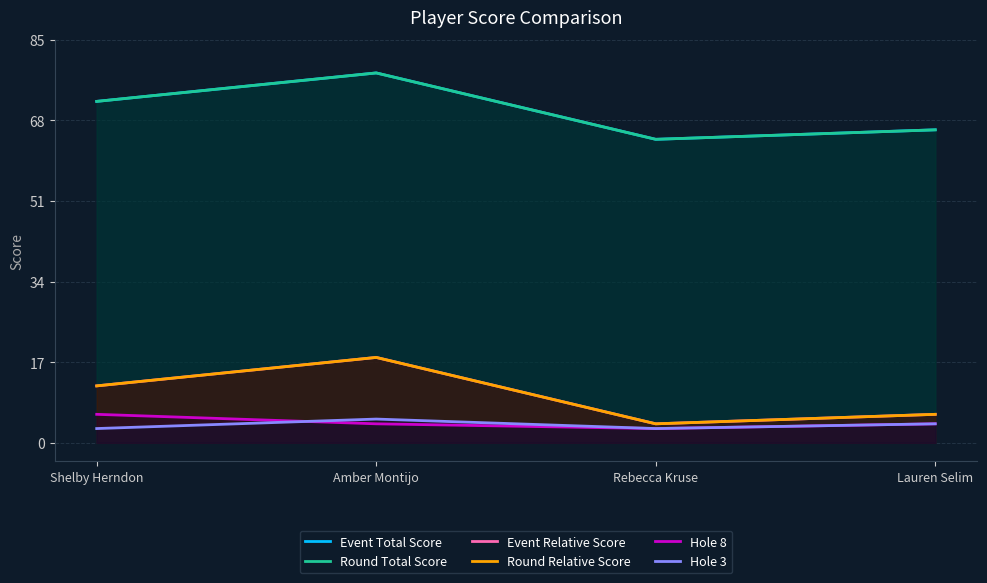

True or false: Round Relative Score and Event Relative Score intersect in this chart.

False